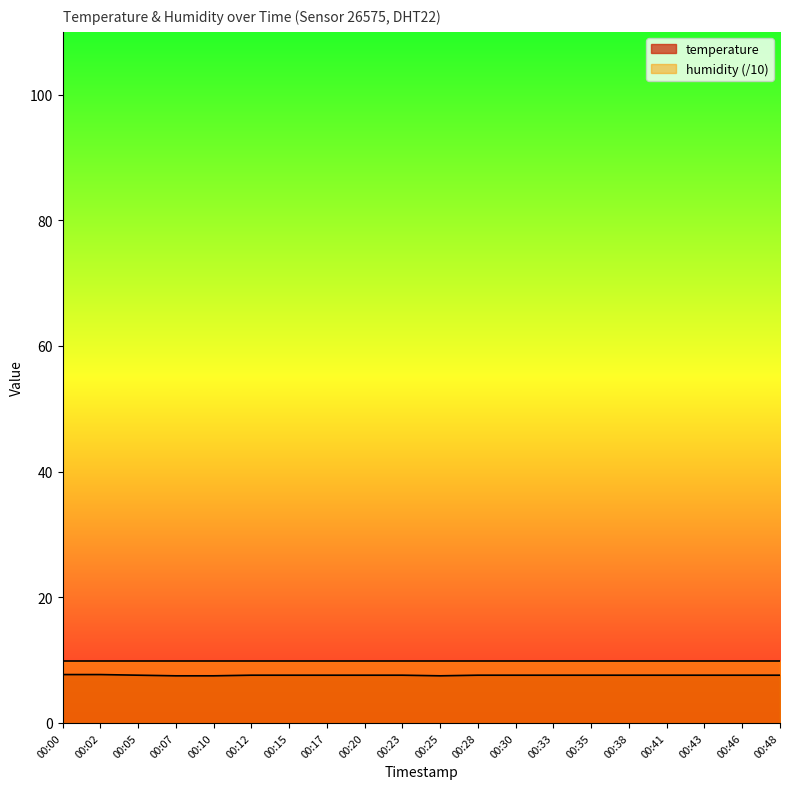

Does the chart have visible grid lines?

No